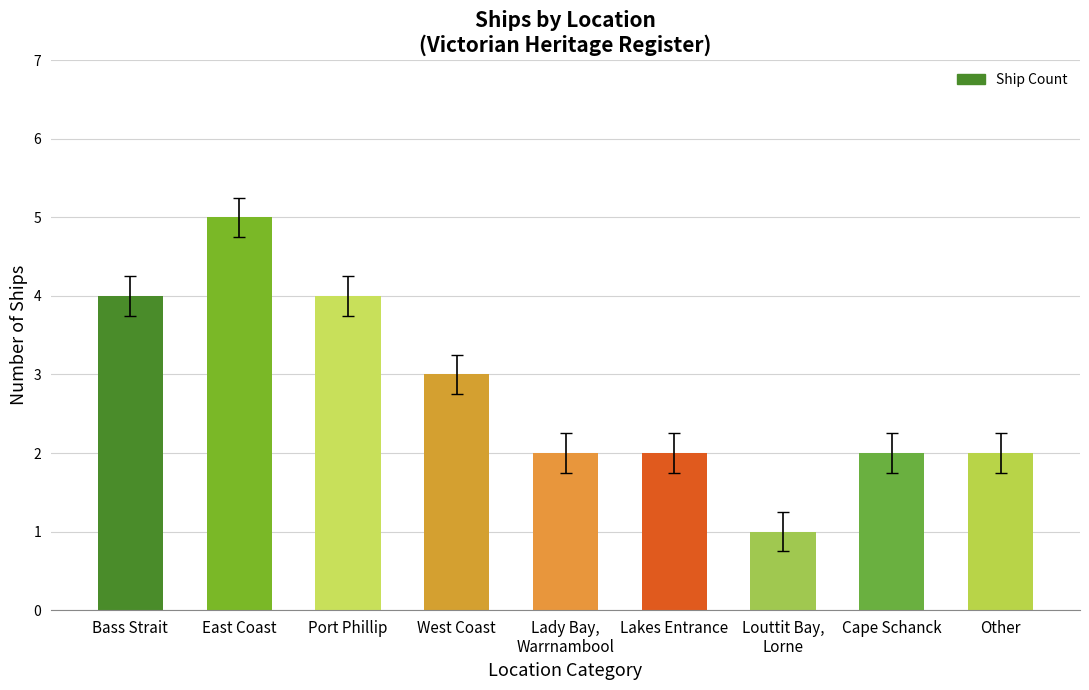

What is the sum of all values?

25